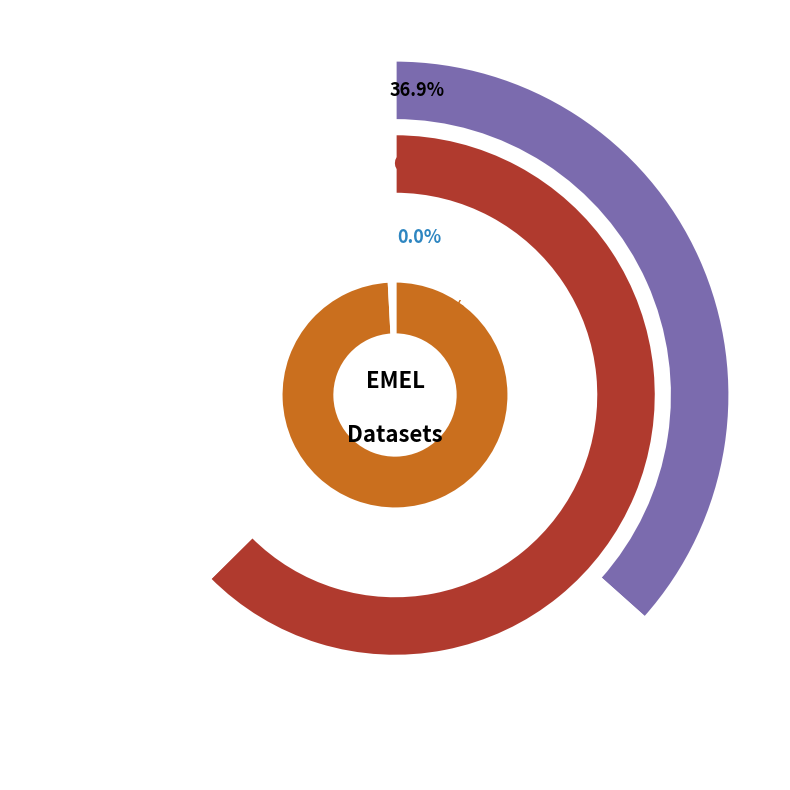

Which slice is the largest?

metric.views